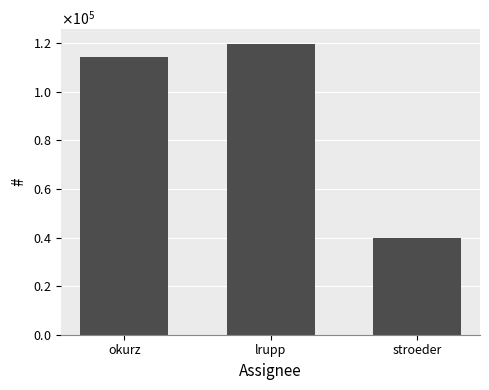

Rank the categories by value from highest to lowest.

lrupp, okurz, stroeder